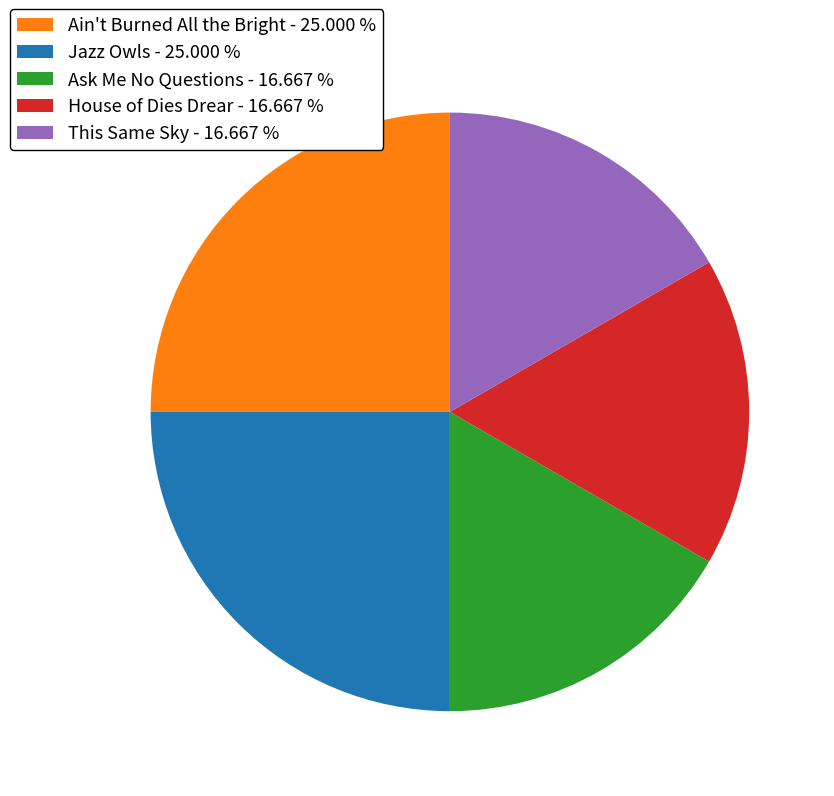

Is the sum of Ask Me No Questions - 16.667 % and This Same Sky - 16.667 % greater than half?

No